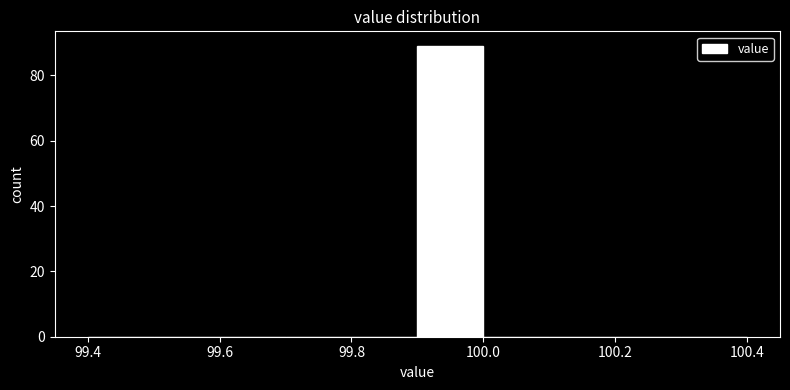

Reading left to right, transcribe this chart: for each bar, give the range it covers on the x-axis and its height. The values are not printed on the chart, so give them approximately, as read against the axis.

99.4 to 99.5: 0
99.5 to 99.6: 0
99.6 to 99.7: 0
99.7 to 99.8: 0
99.8 to 99.9: 0
99.9 to 100.0: 90
100.0 to 100.1: 0
100.1 to 100.2: 0
100.2 to 100.3: 0
100.3 to 100.4: 0